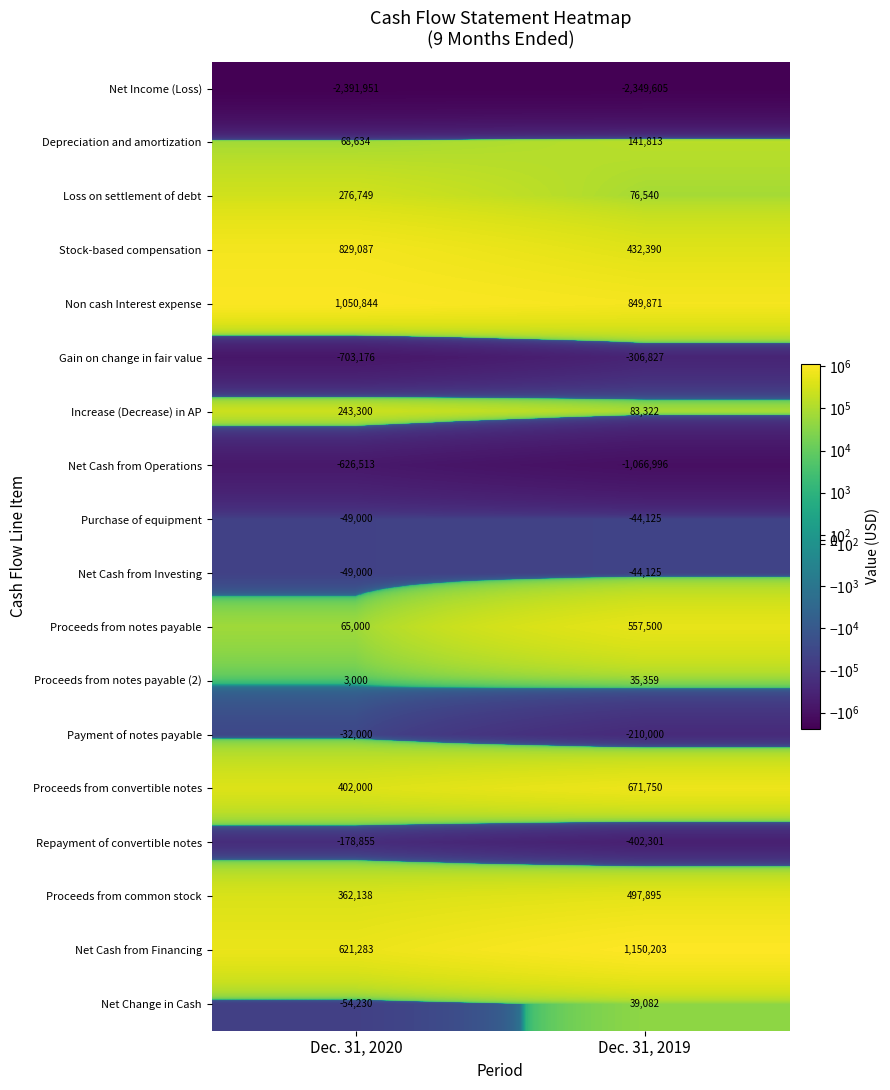

Is it true that Gain on change in fair value equals -149384 at Dec. 31, 2020?

False